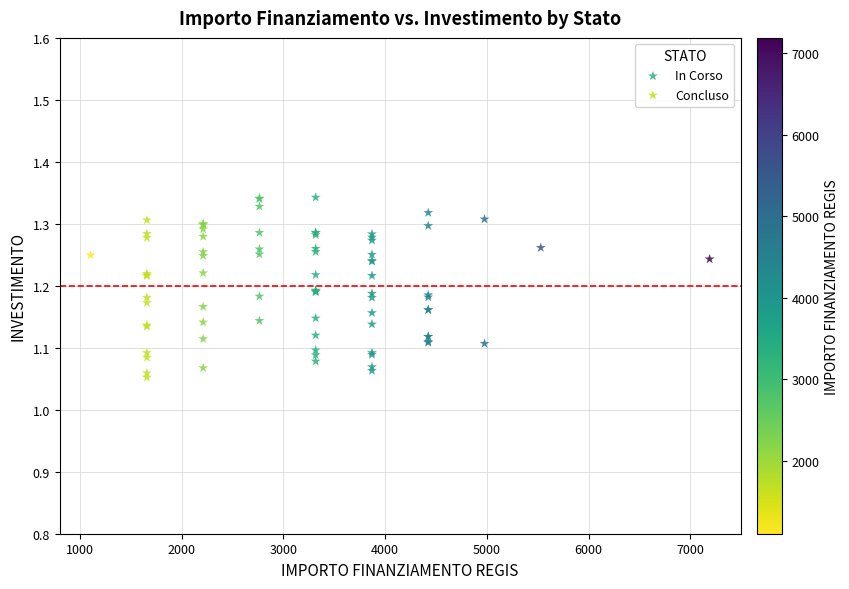

What are all the series names shown in the legend?

In Corso, Concluso